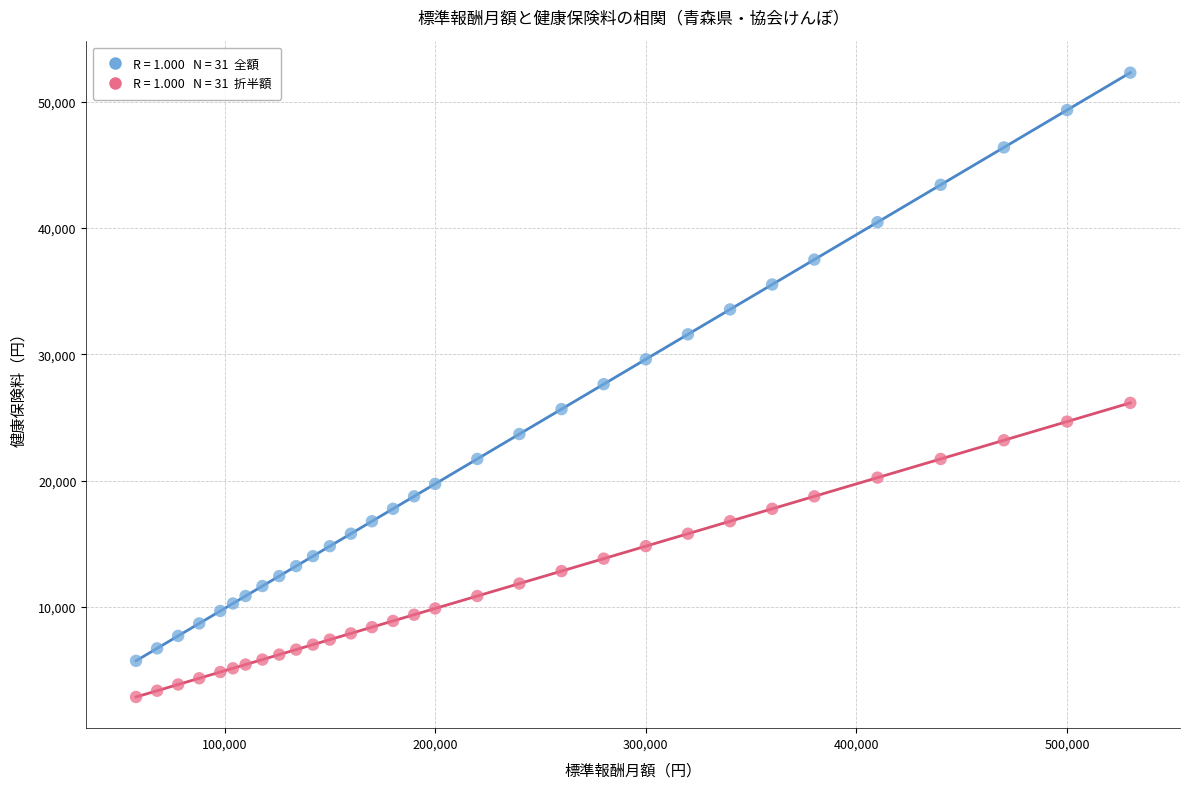

Across all data points, what is the range of X values (max minus min)?

472000.0